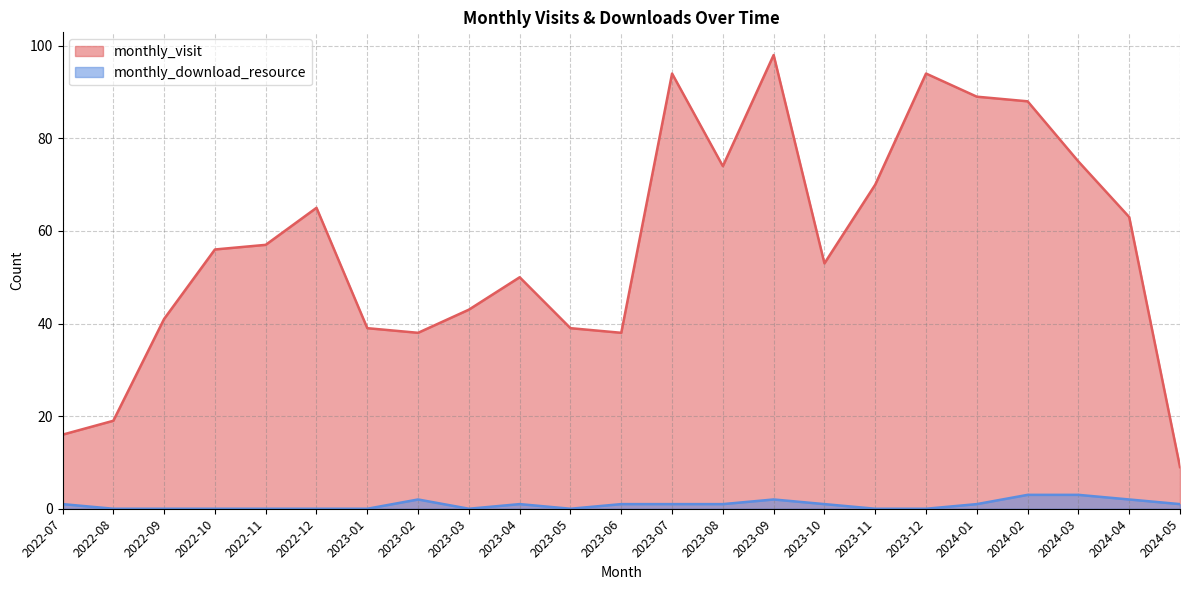

The monthly_visit series shows 94 at 2023-07. True or false?

True